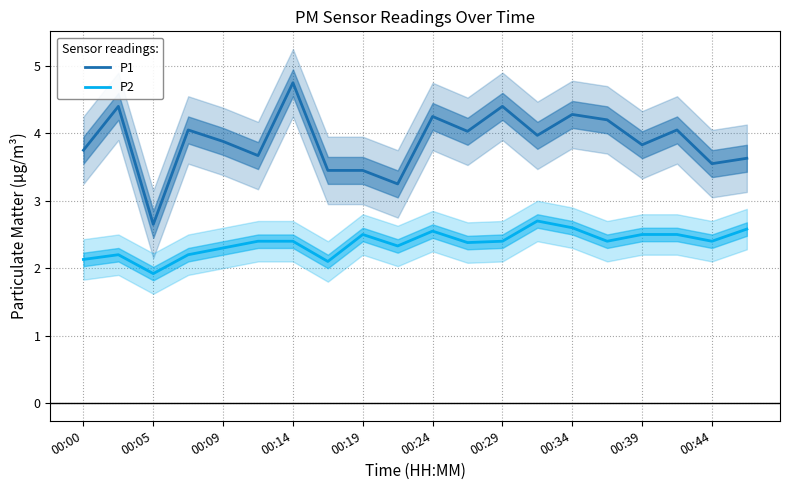

What is the average value of the P2 series?

2.4